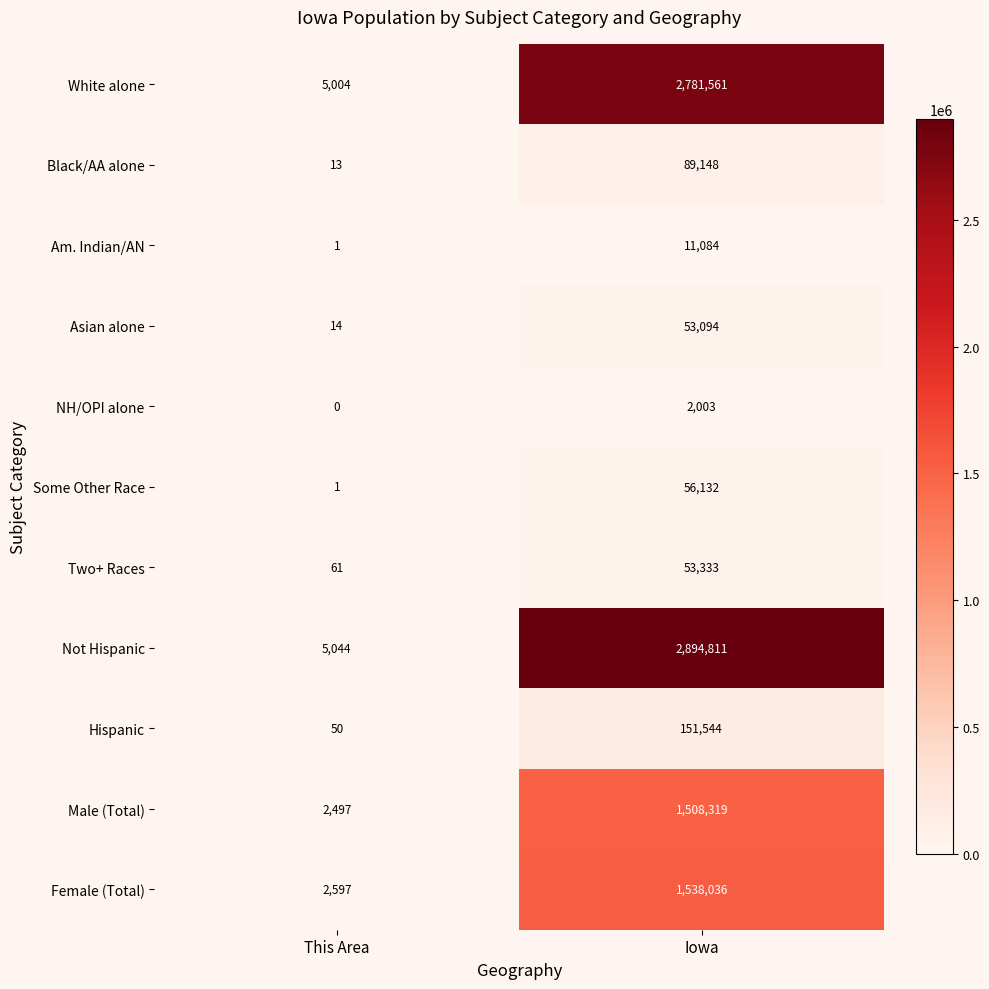

Which label corresponds to the smallest value in the chart?

This Area